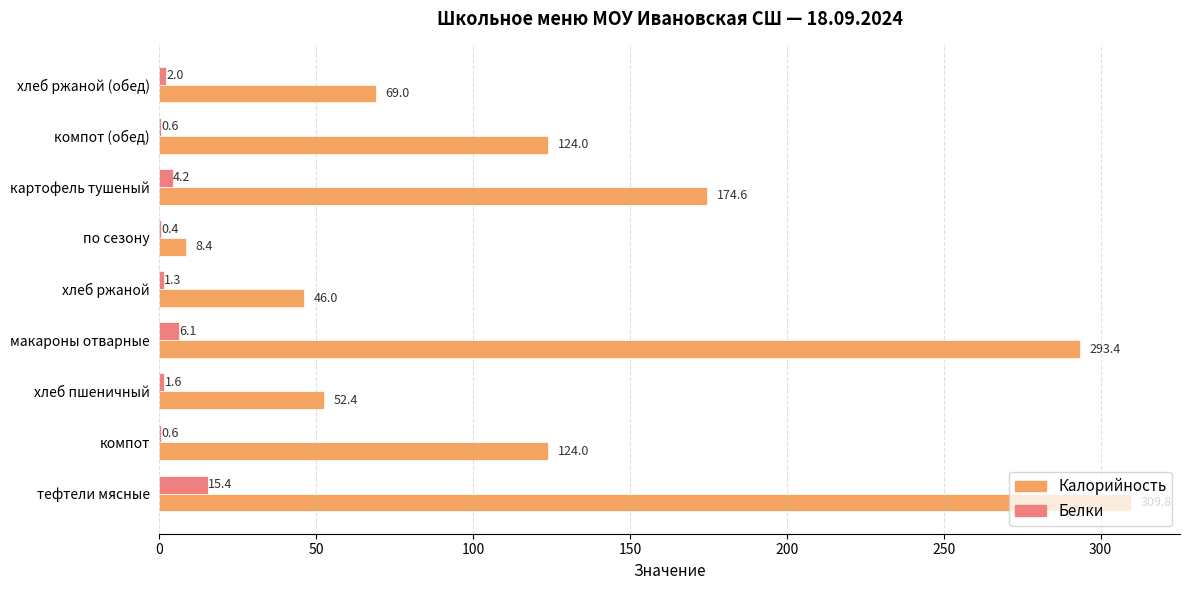

At which label is Белки closest to 7?

макароны отварные